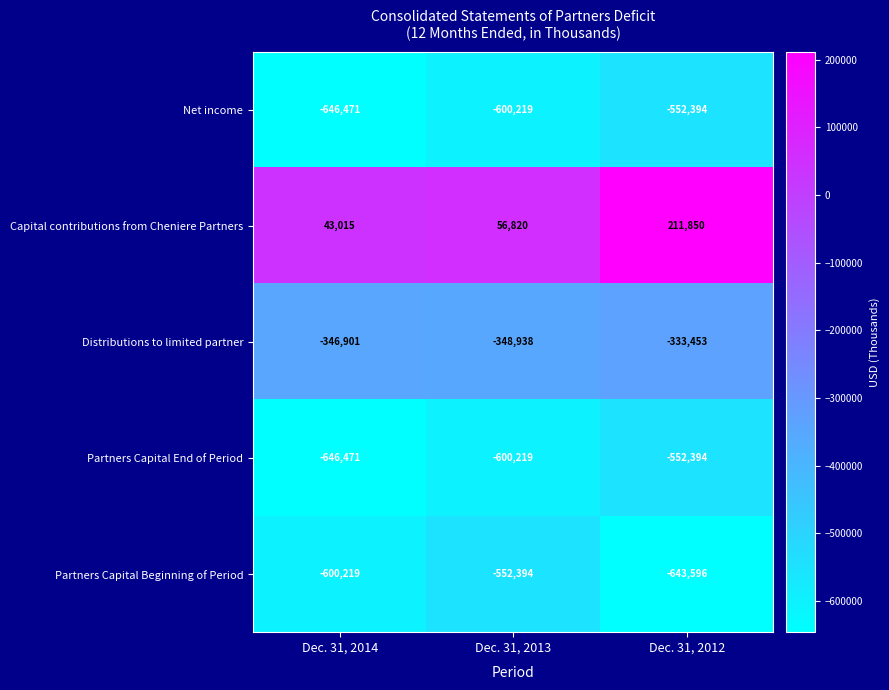

What value does the Distributions to limited partner series have at Dec. 31, 2012, to the nearest 10?

-333450